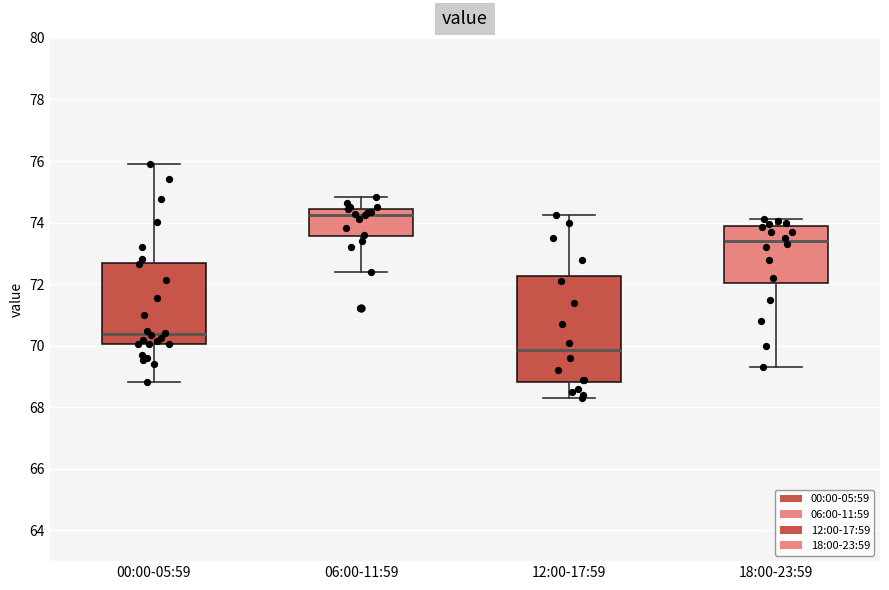

Reading left to right, read every box against the y-axis: the position of its median line, the range the box covers, and the ends of its whiskers. The values are not printed on the chart, so give them approximately, as read against the axis.

00:00-05:59: median 70.4, box 70.0 to 72.6, whiskers 68.8 to 76.0
06:00-11:59: median 74.2, box 73.6 to 74.4, whiskers 72.4 to 74.8
12:00-17:59: median 69.8, box 68.8 to 72.2, whiskers 68.4 to 74.2
18:00-23:59: median 73.4, box 72.0 to 73.8, whiskers 69.4 to 74.2